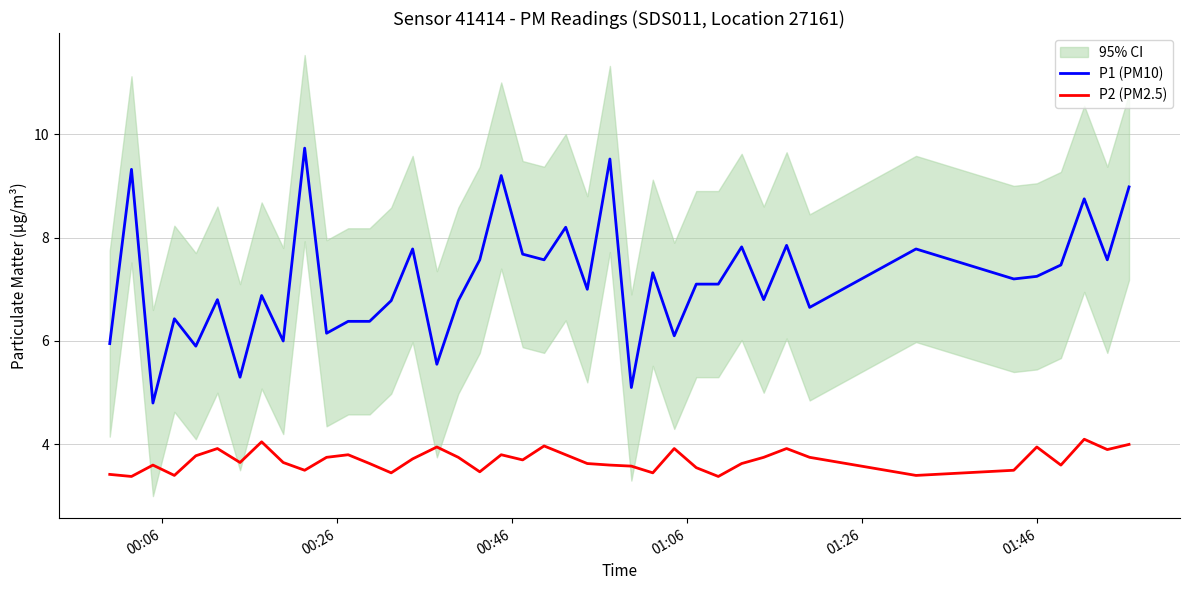

True or false: P2 (PM2.5) and P1 (PM10) cross at least once.

False